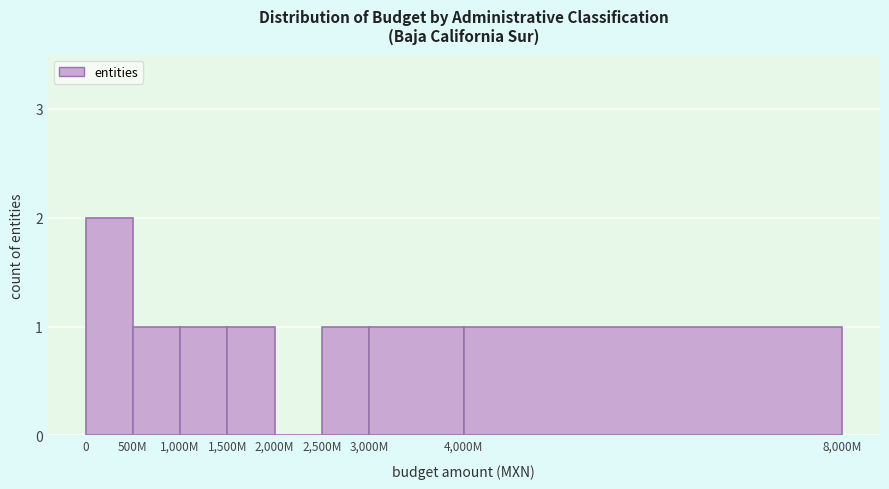

Reading left to right, list all the values displayed in this chart.

0=2	500M=1	1,000M=1	1,500M=1	2,000M=0	2,500M=1	3,000M=1	4,000M=1